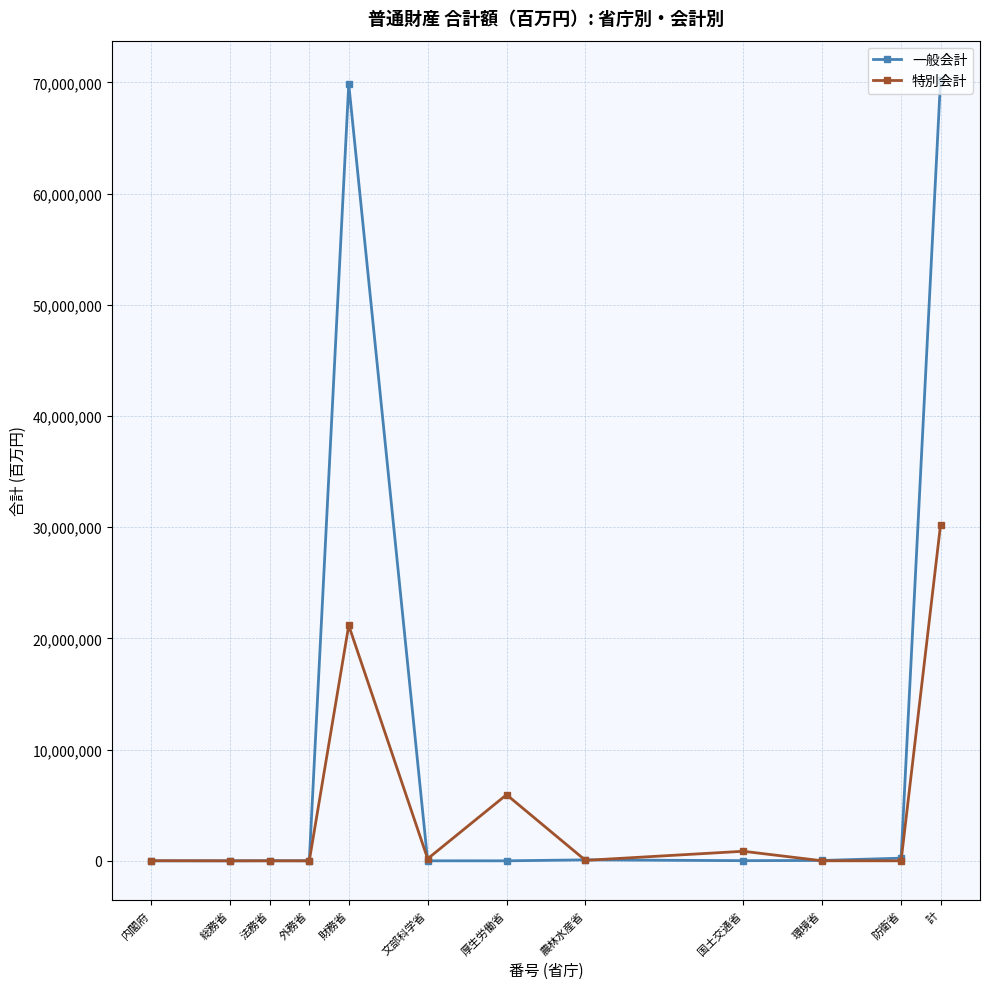

Where is 一般会計 nearest to the value 35119041?

財務省